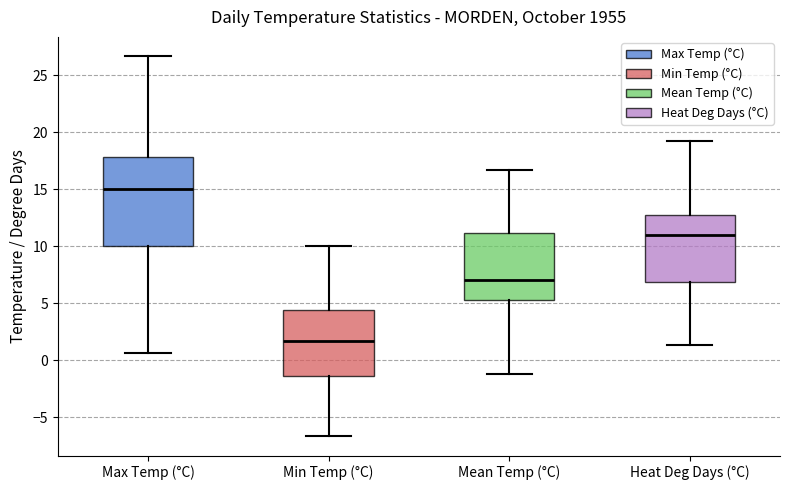

Comparing the boxes themselves (not the whiskers), which one is the tallest?

Max Temp (°C)